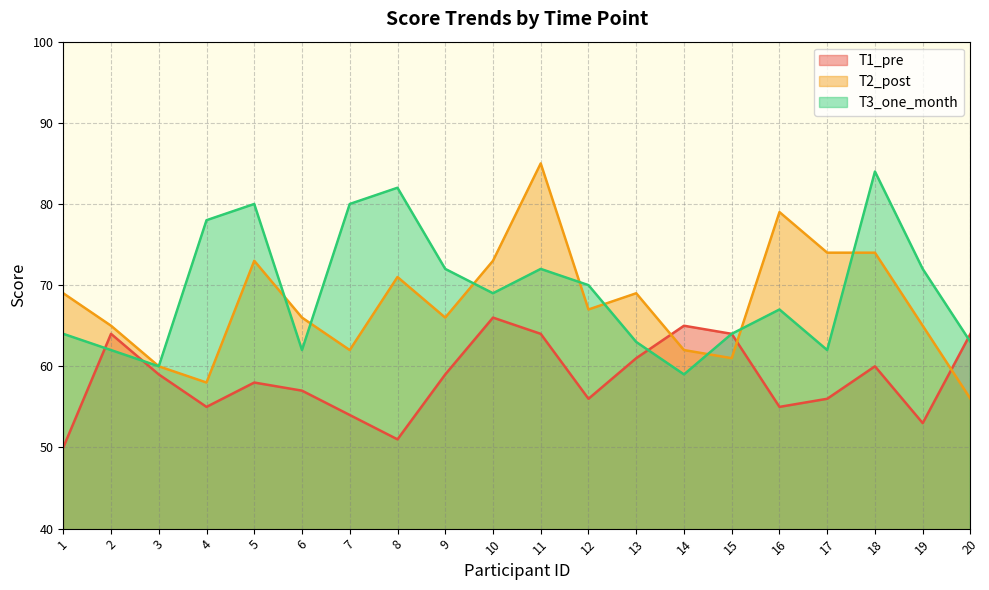

Reading left to right, transcribe all the data shown in this chart.

T1_pre: 1=50	2=64	3=59	4=55	5=58	6=57	7=54	8=51	9=59	10=66	11=64	12=56	13=61	14=65	15=64	16=55	17=56	18=60	19=53	20=64
T2_post: 1=69	2=65	3=60	4=58	5=73	6=66	7=62	8=71	9=66	10=73	11=85	12=67	13=69	14=62	15=61	16=79	17=74	18=74	19=65	20=56
T3_one_month: 1=64	2=62	3=60	4=78	5=80	6=62	7=80	8=82	9=72	10=69	11=72	12=70	13=63	14=59	15=64	16=67	17=62	18=84	19=72	20=63